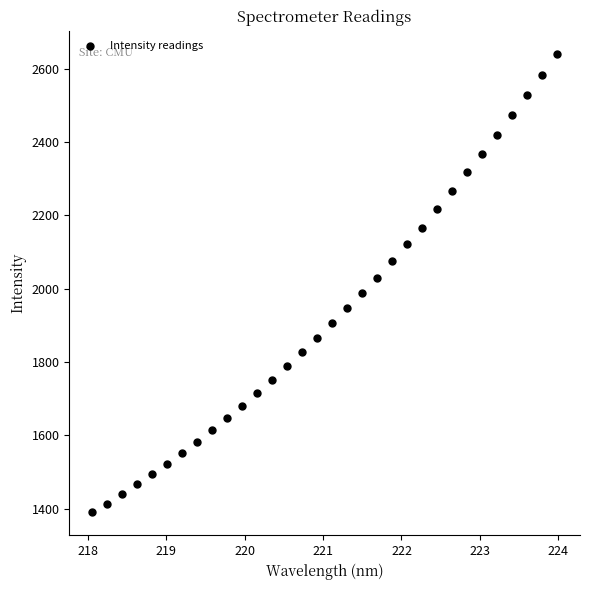

What is the range of X values (max minus min)?

5.9